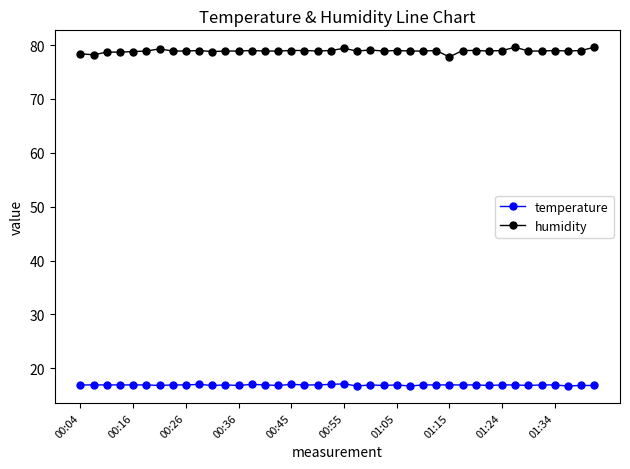

Which series has the largest range (max minus min)?

humidity